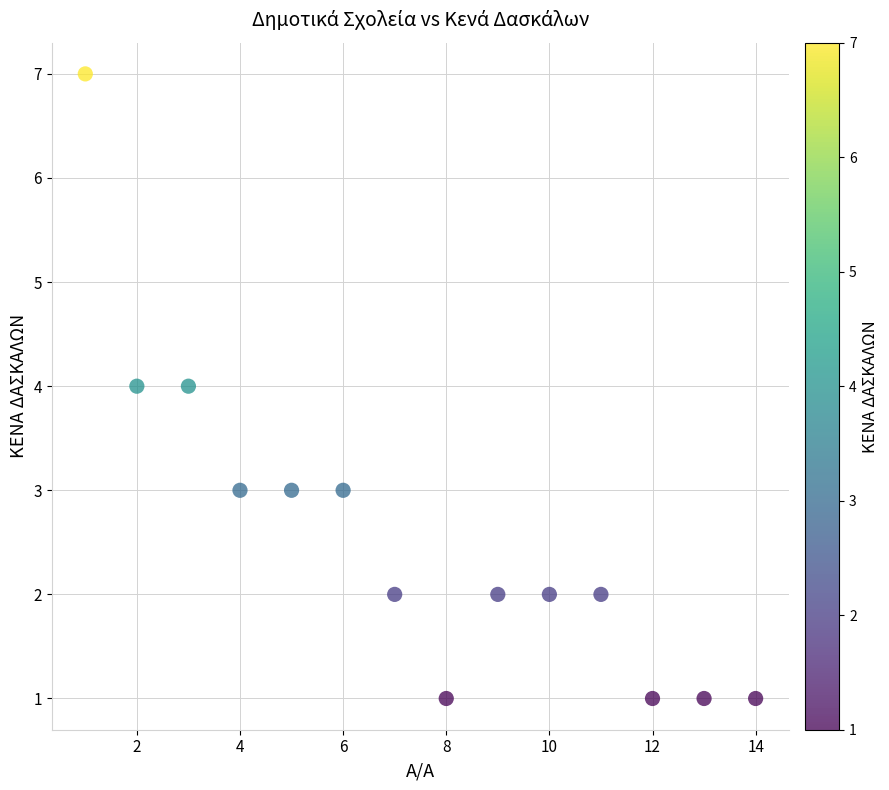

What is the range of X values (max minus min)?

13